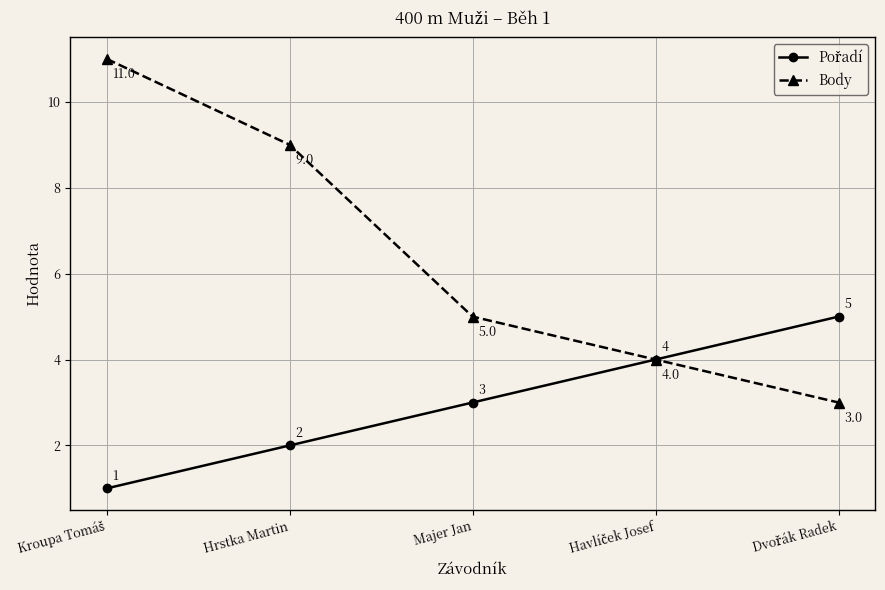

What position from the right is Majer Jan?

3